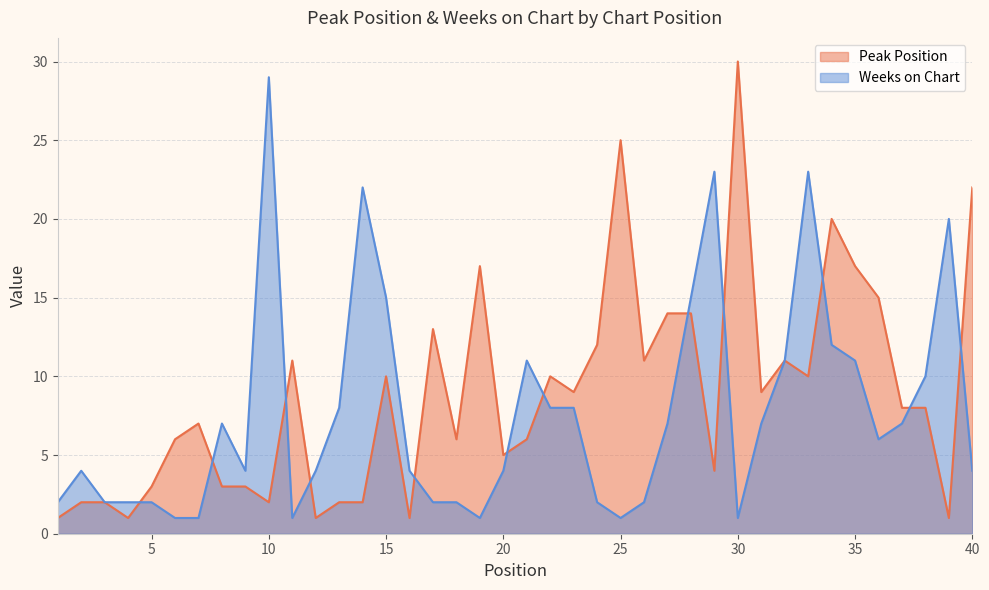

At how many categories does at least one series exceed 22?

5